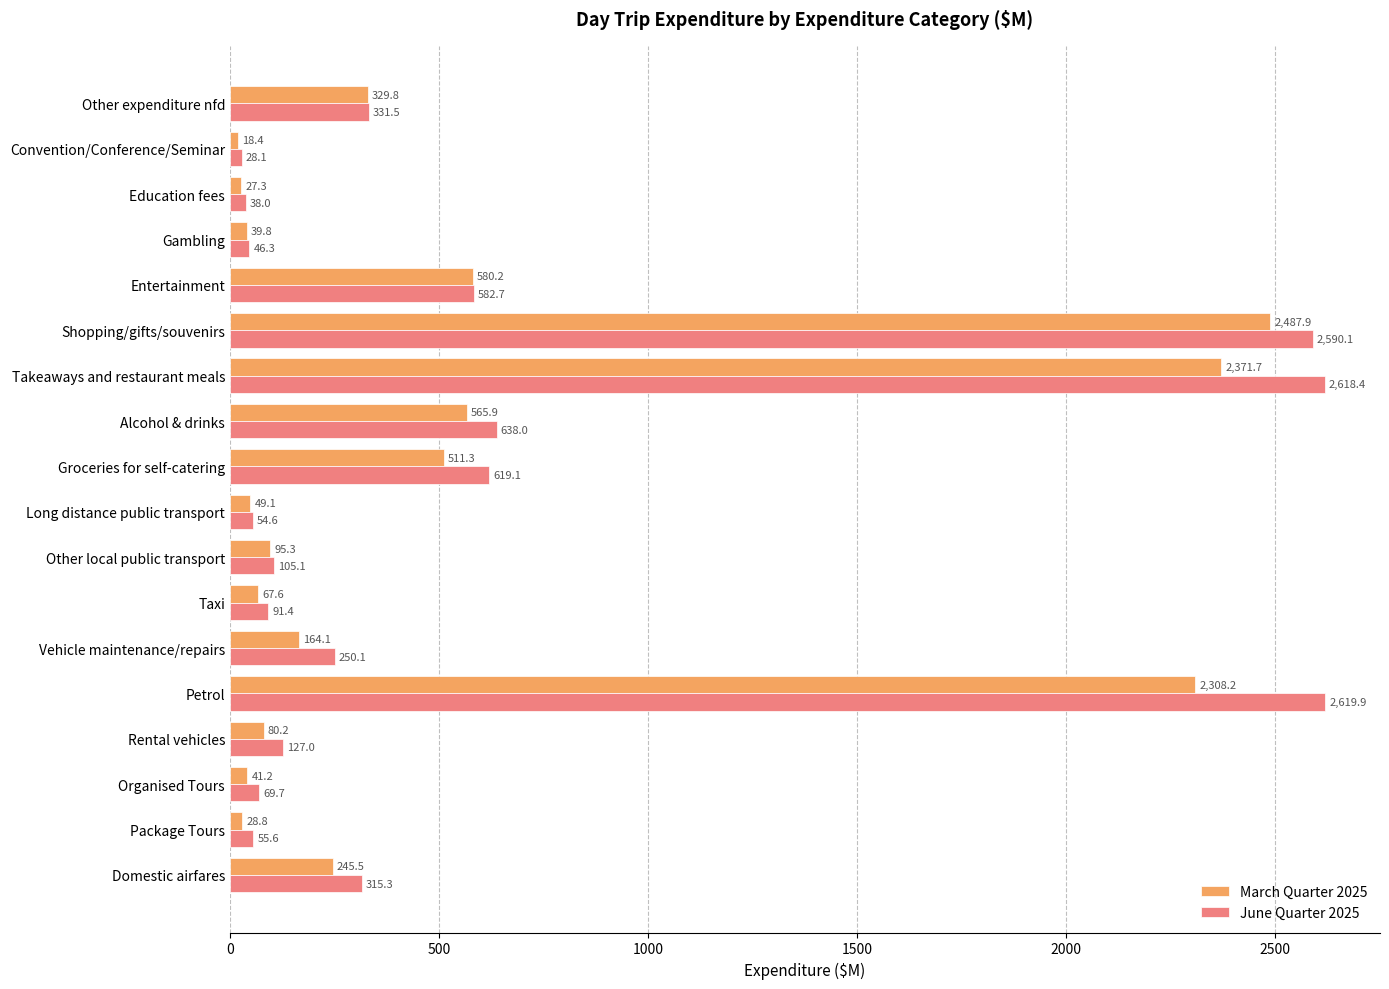

At how many categories does at least one series exceed 2519?

3